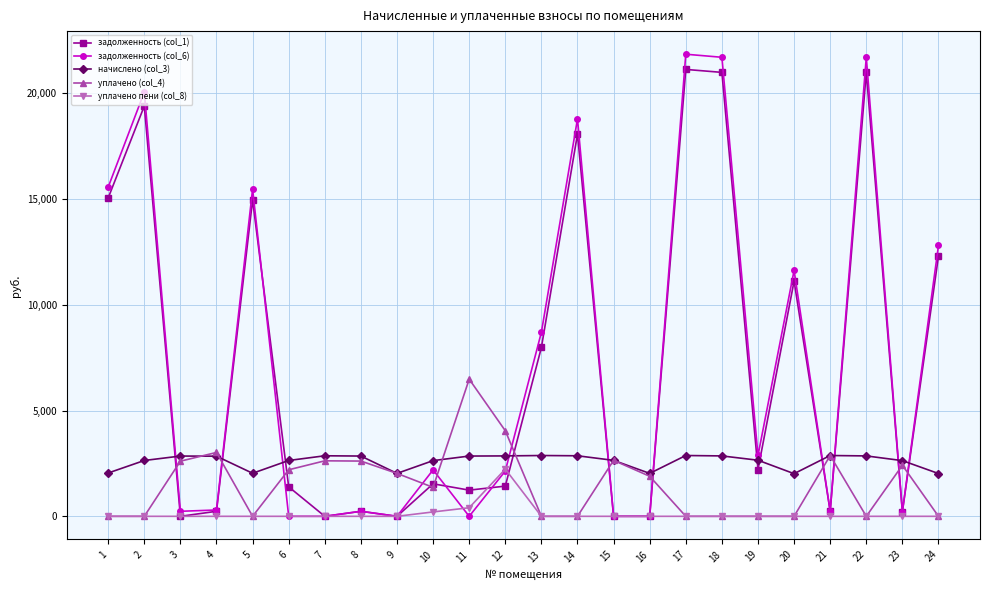

True or false: уплачено (col_4) has more than 2 interior local peaks.

True